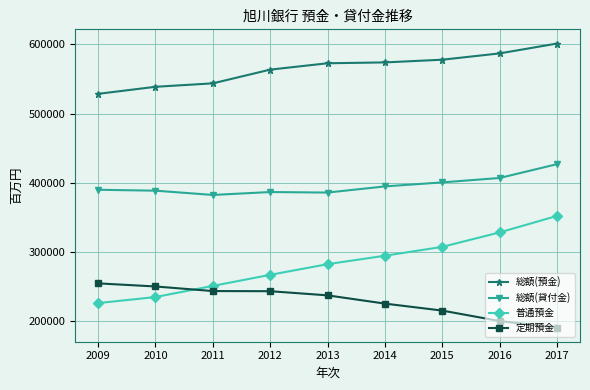

True or false: 総額(貸付金) and 総額(預金) cross at least once.

False